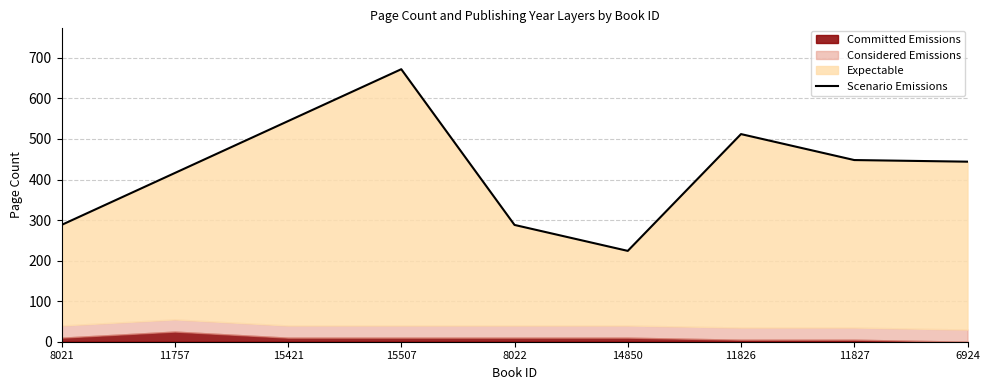

Reading left to right, transcribe all the data shown in this chart.

288	416	544	672	288	224	512	448	444